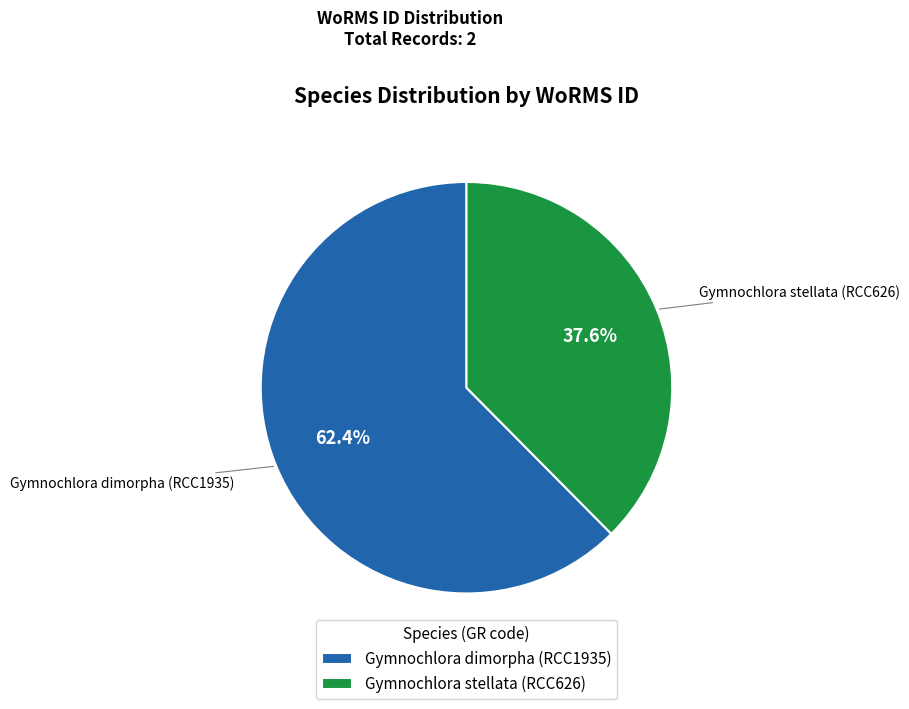

To the nearest percent, what portion does Gymnochlora stellata (RCC626) represent?

38%